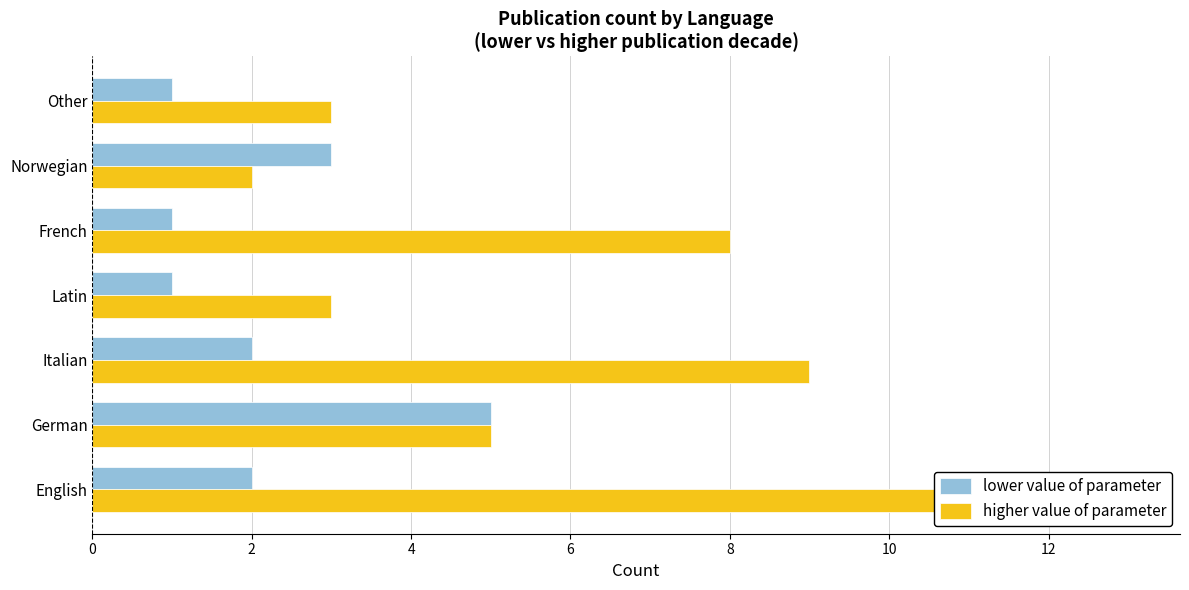

What is the minimum value shown in the chart?

1